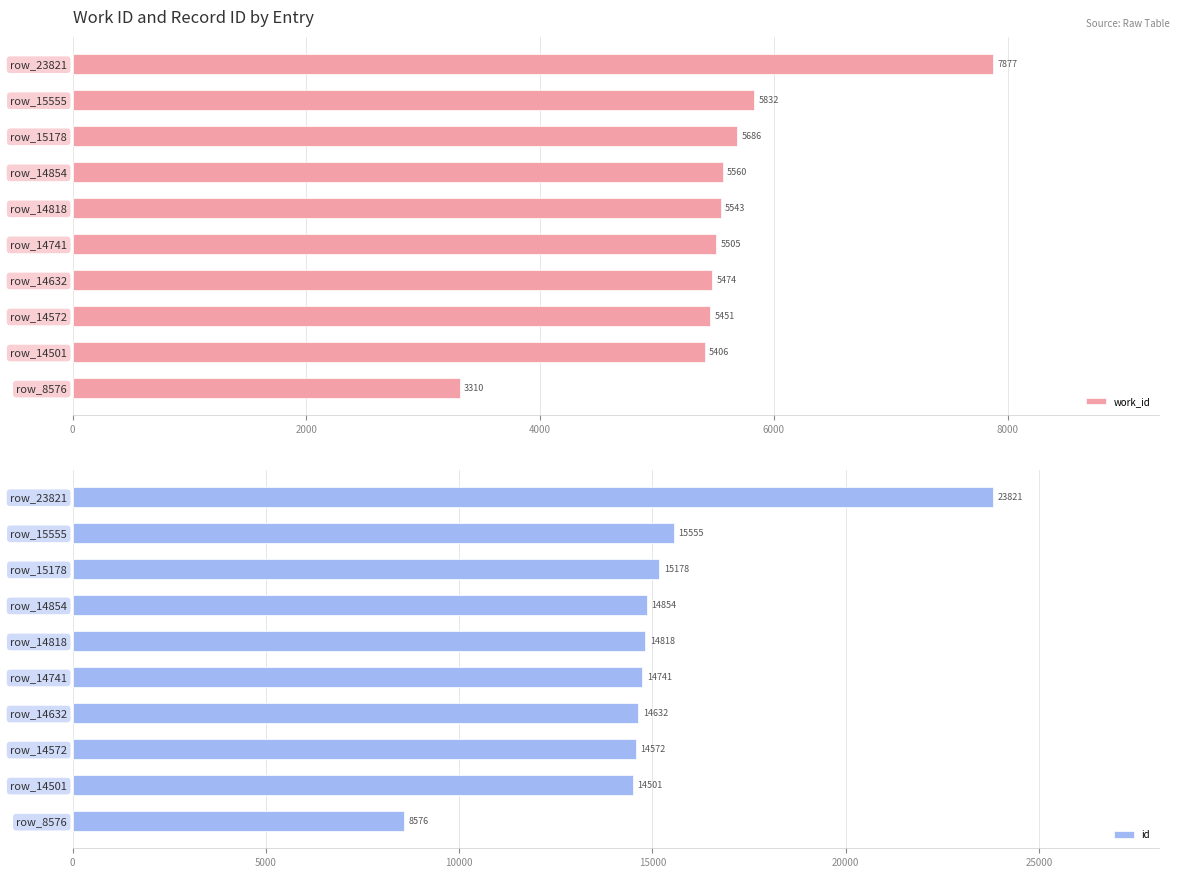

List the labels in order of id value, largest first.

row_23821, row_15555, row_15178, row_14854, row_14818, row_14741, row_14632, row_14572, row_14501, row_8576